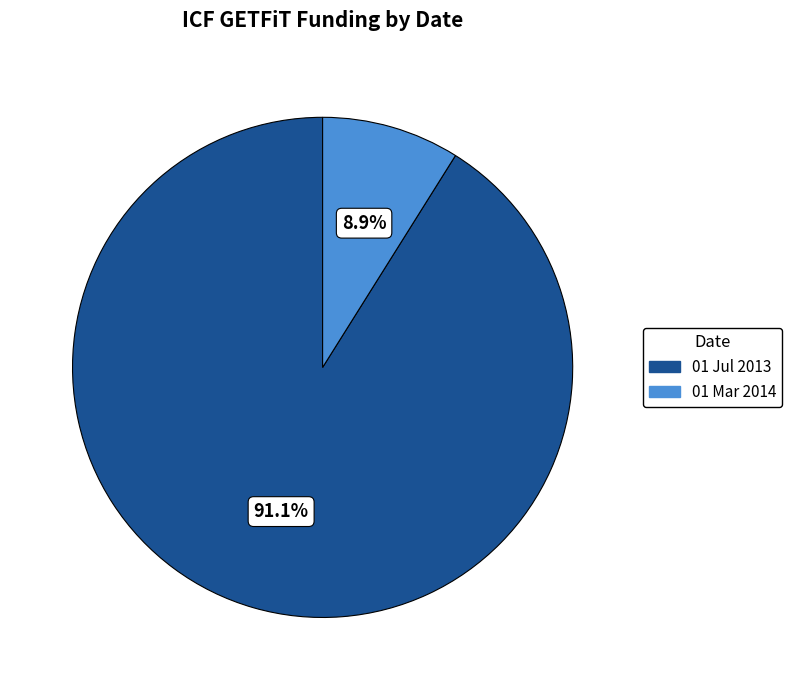

Which category accounts for the majority?

01 Jul 2013